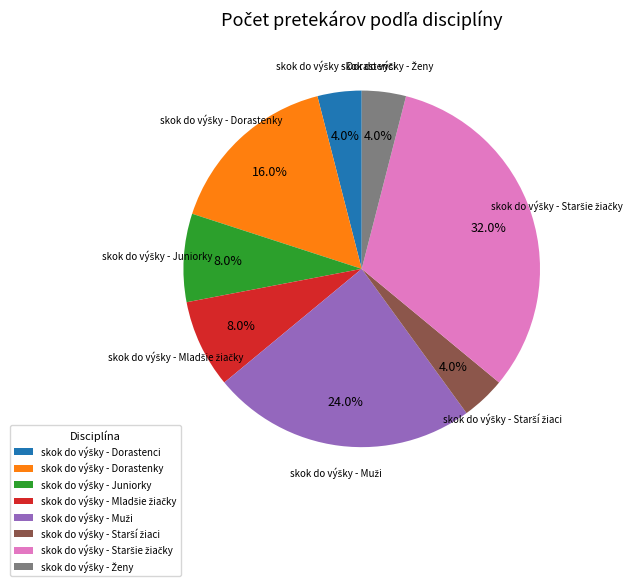

To the nearest percent, what is the difference between the largest and smallest slice percentages?

28%